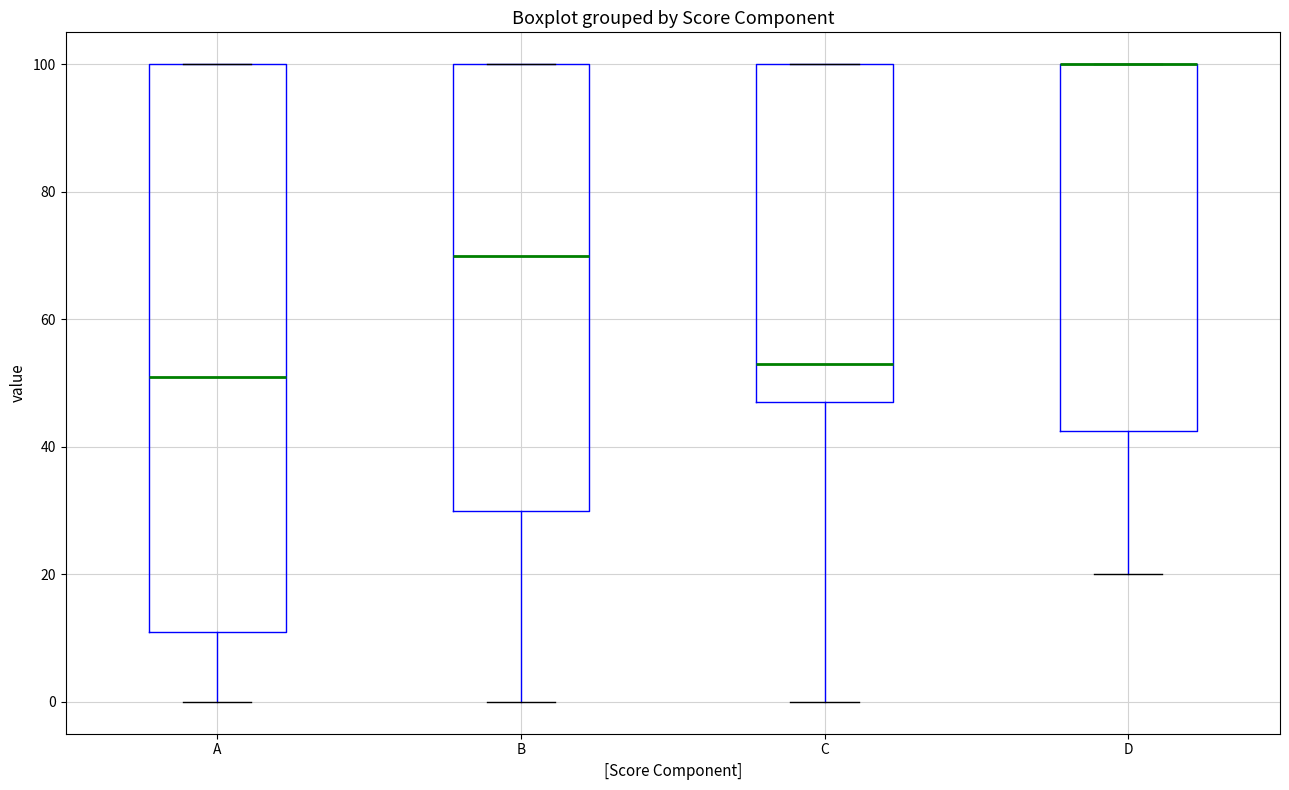

Reading left to right, read every box against the y-axis: the position of its median line, the range the box covers, and the ends of its whiskers. The values are not printed on the chart, so give them approximately, as read against the axis.

A: median 52, box 12 to 100, whiskers 0 to 100
B: median 70, box 30 to 100, whiskers 0 to 100
C: median 54, box 48 to 100, whiskers 0 to 100
D: median 100 (drawn on the box's upper edge), box 42 to 100, whiskers 20 to 100